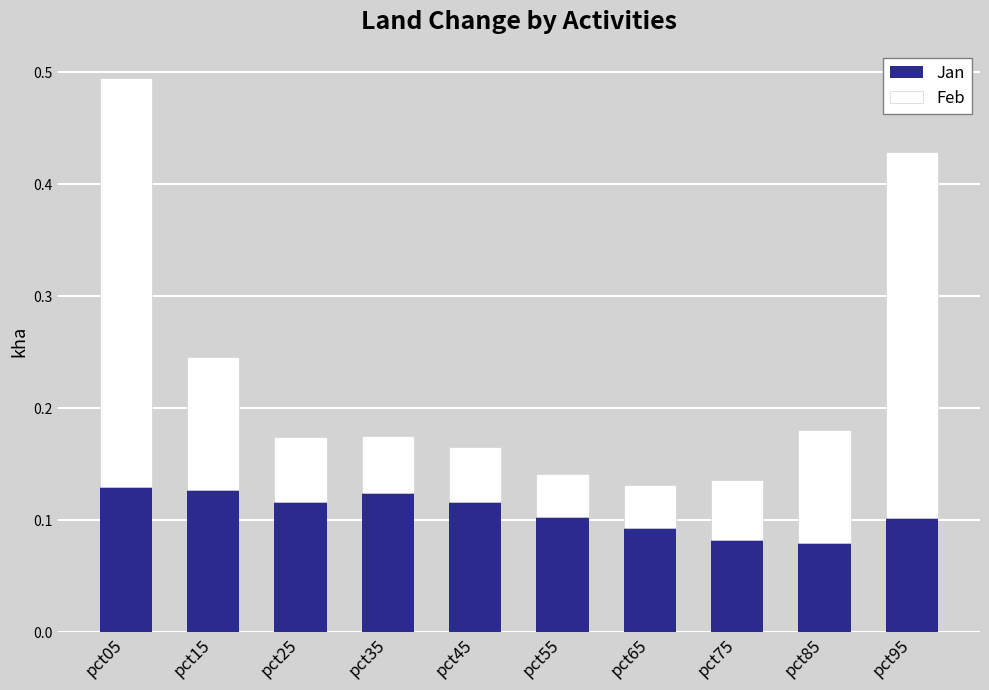

True or false: Jan has a value of 0.1 at pct55.

True